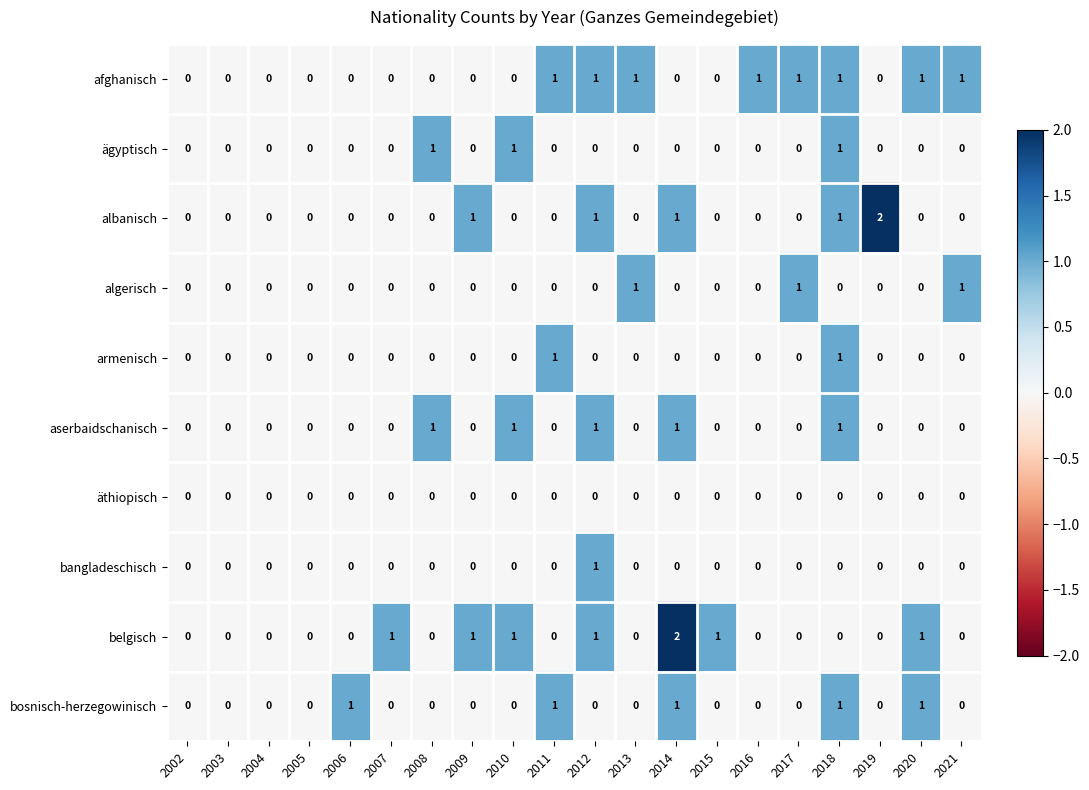

Between 2013 and 2019, which series saw the biggest shift?

albanisch